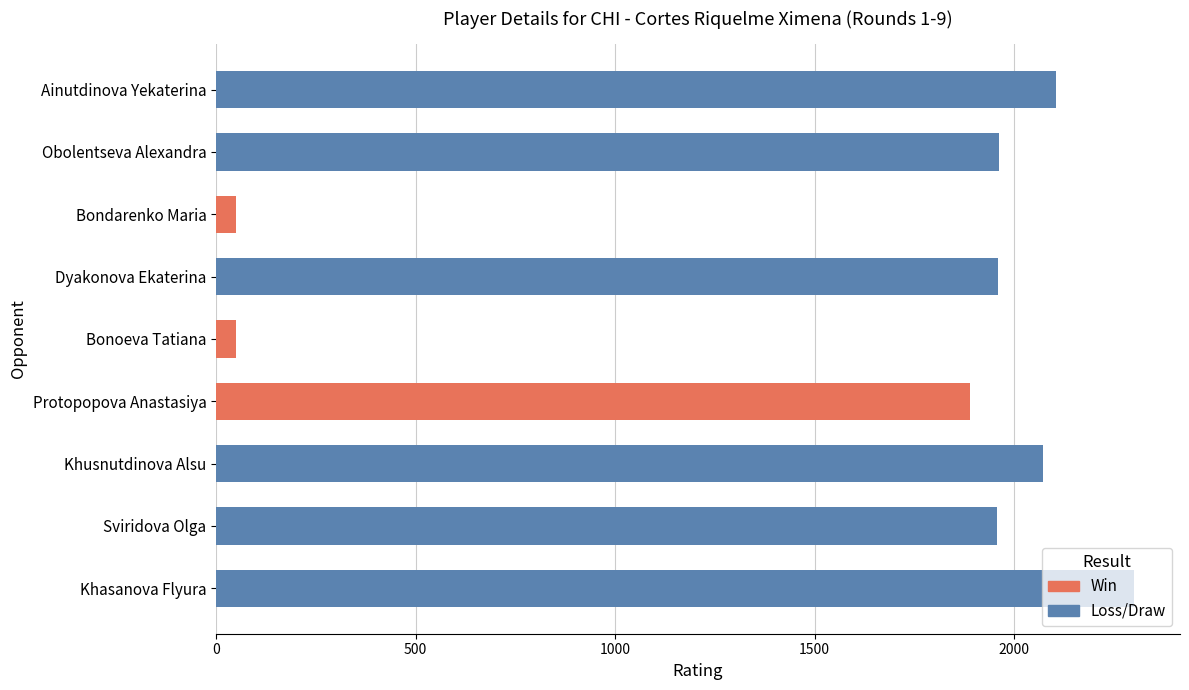

What is the label of the 8th bar from the top?

Sviridova Olga